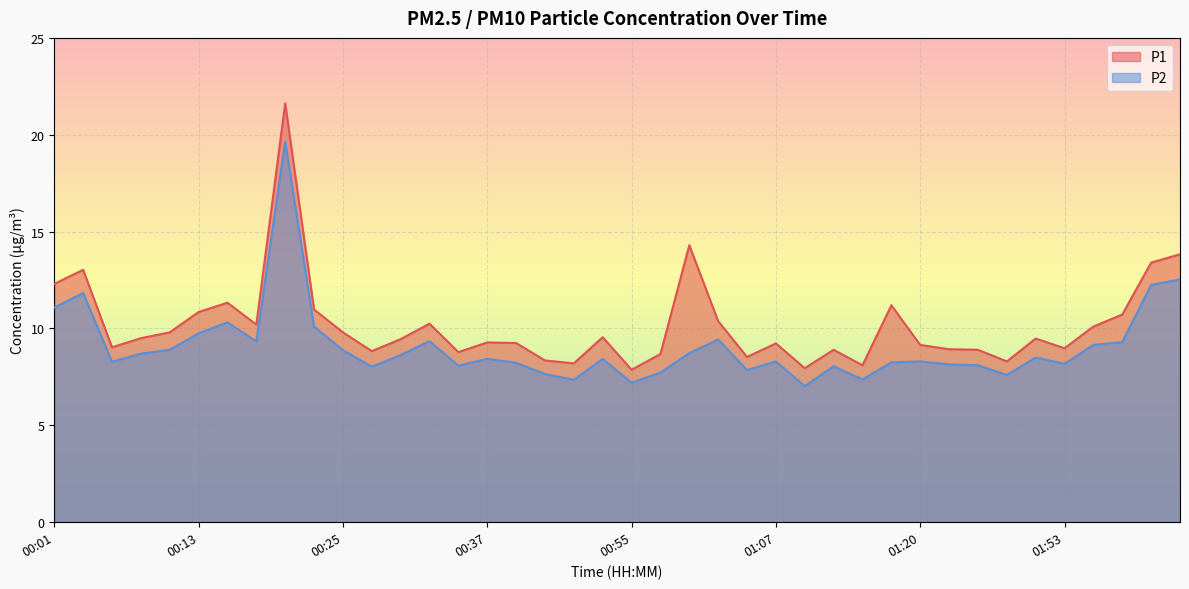

Which has a higher value, 01:53 or 00:06?

00:06